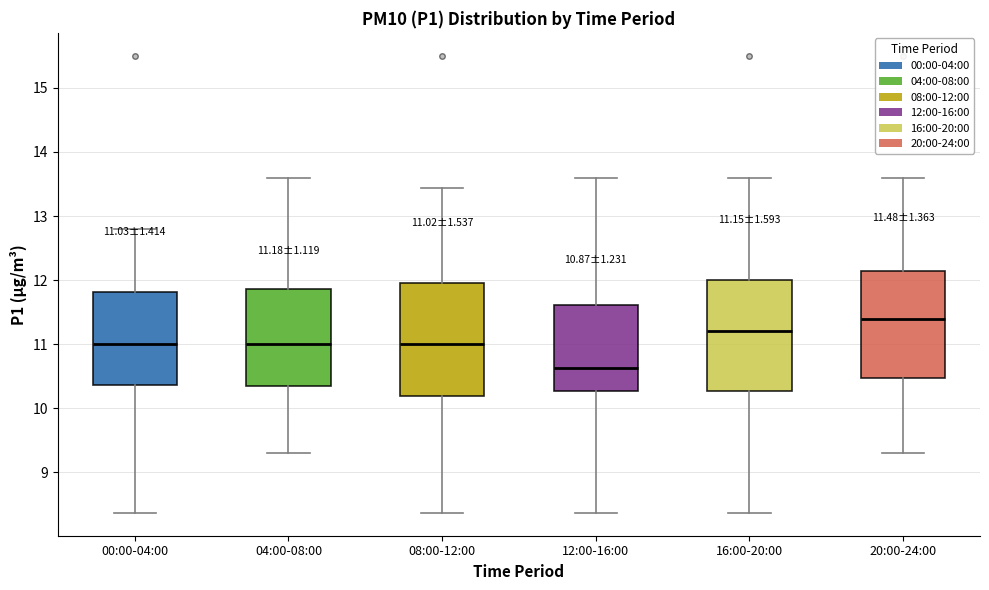

Which box has the highest median line?

20:00-24:00